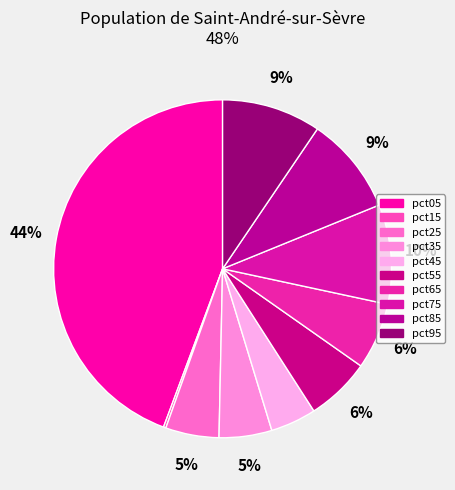

To the nearest percent, what is the difference between the largest and smallest slice percentages?

44%